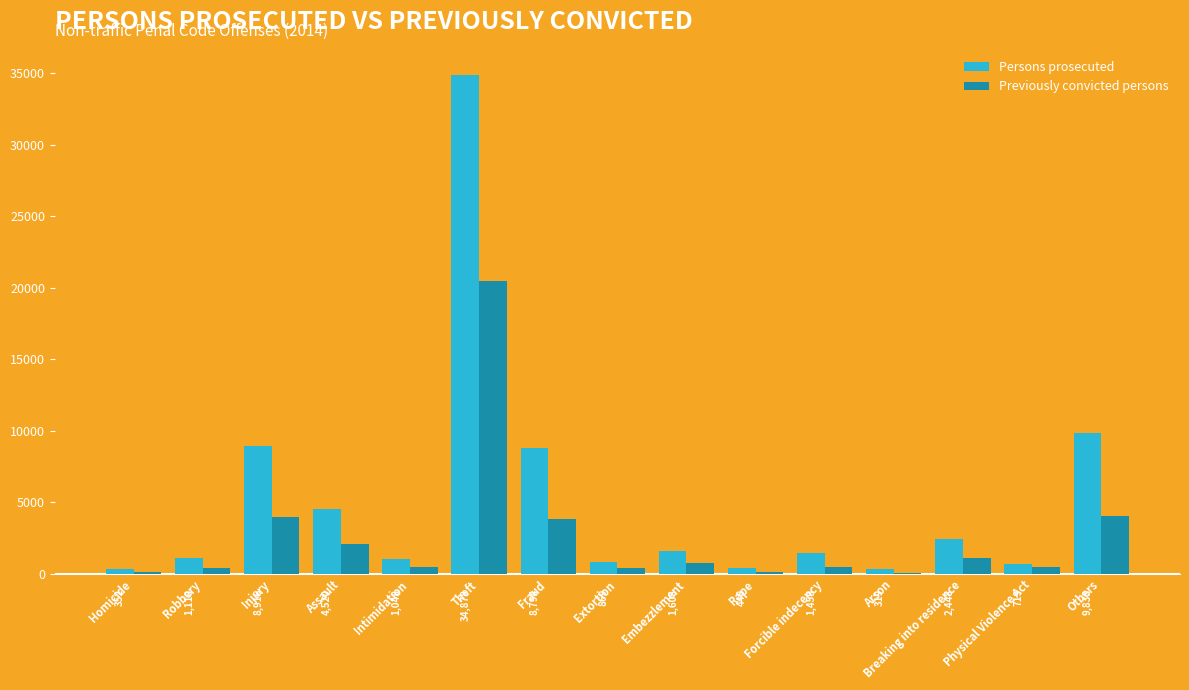

What is the maximum value for Previously convicted persons?

20441